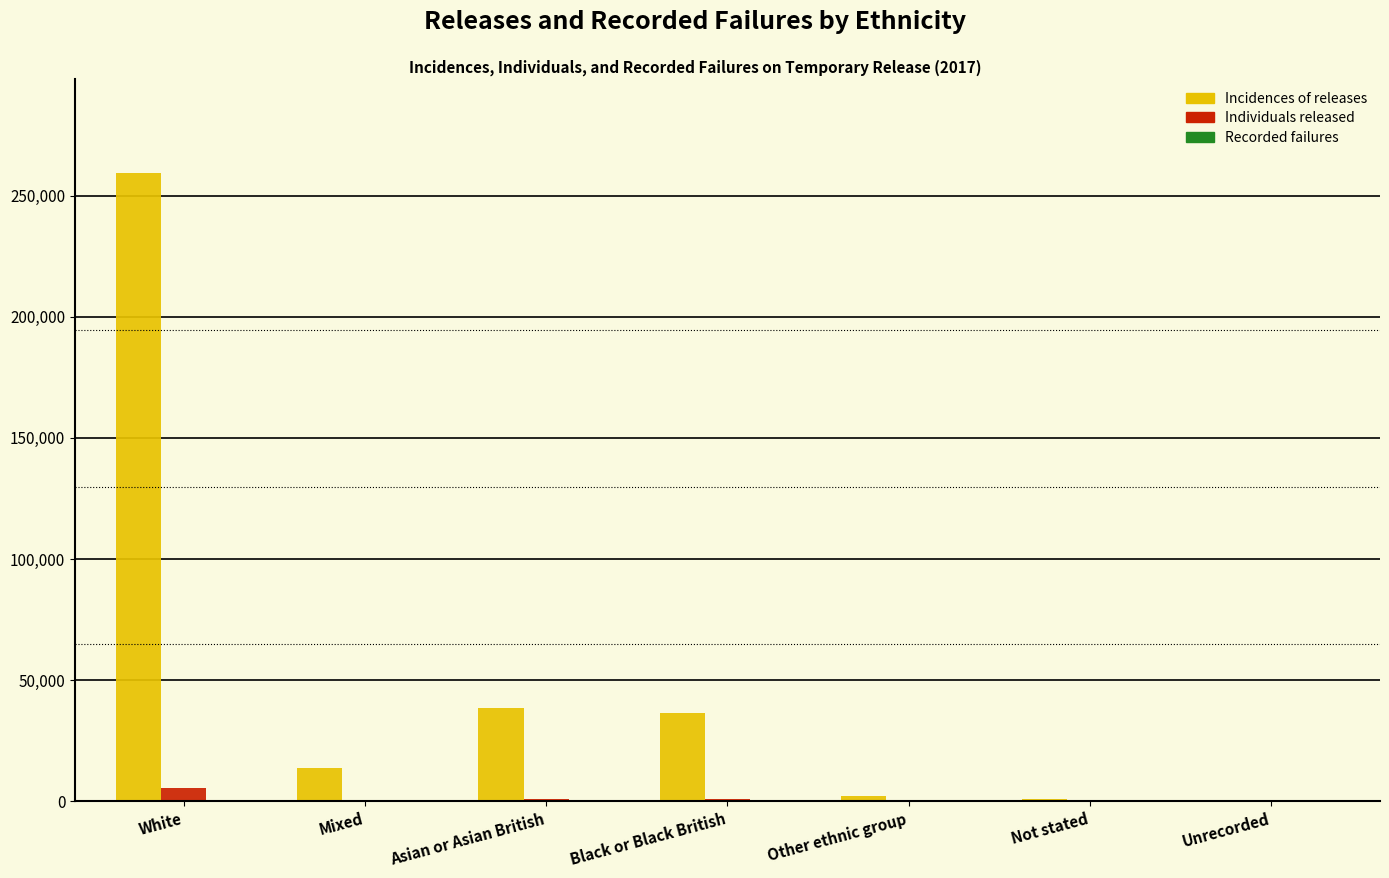

What is the greatest value displayed?

259223